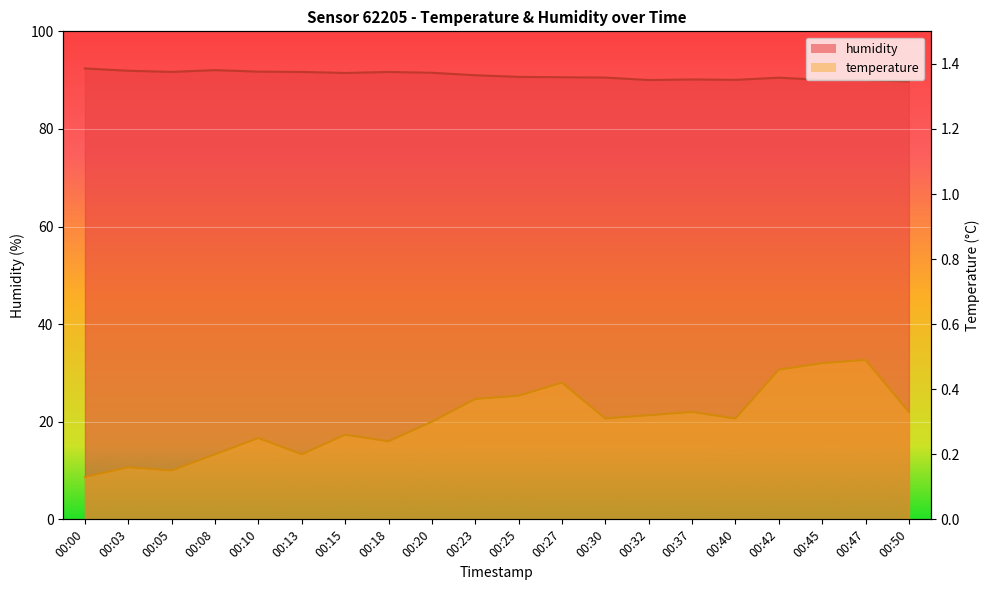

Which category has the lowest value in the humidity series?

00:50